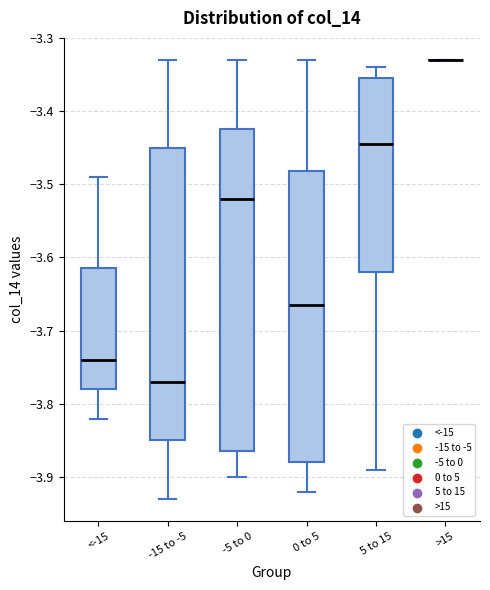

Reading left to right, transcribe this box plot: for each box, give where its median line is, the range the box spans, and where its two whiskers end, as read against the y-axis. The values are not printed on the chart, so give them approximately, as read against the axis.

<-15: median -3.74, box -3.78 to -3.61, whiskers -3.82 to -3.49
-15 to -5: median -3.77, box -3.85 to -3.45, whiskers -3.93 to -3.33
-5 to 0: median -3.52, box -3.86 to -3.42, whiskers -3.90 to -3.33
0 to 5: median -3.66, box -3.88 to -3.48, whiskers -3.92 to -3.33
5 to 15: median -3.44, box -3.62 to -3.35, whiskers -3.89 to -3.34
>15: box collapsed to a line at -3.33, whiskers -3.33 to -3.33